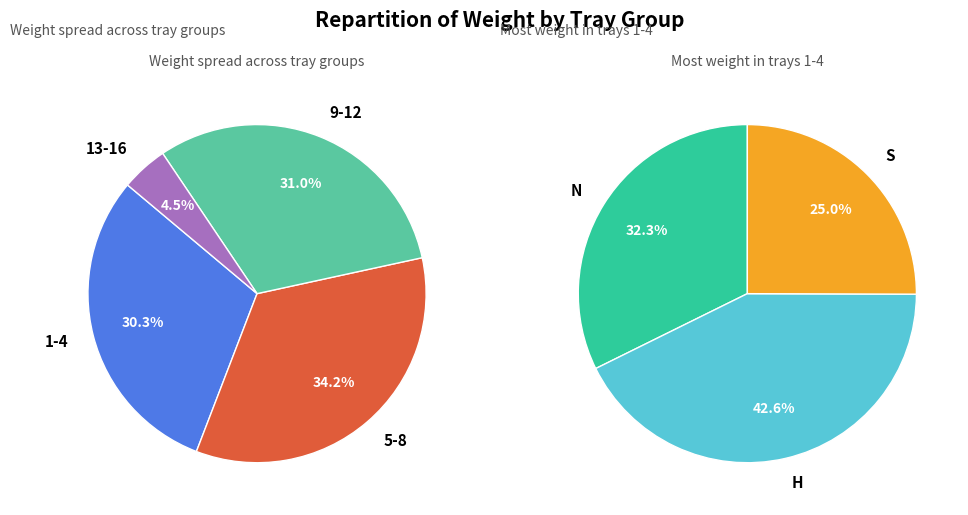

The 23 slice represents 1% of the pie. True or false?

False